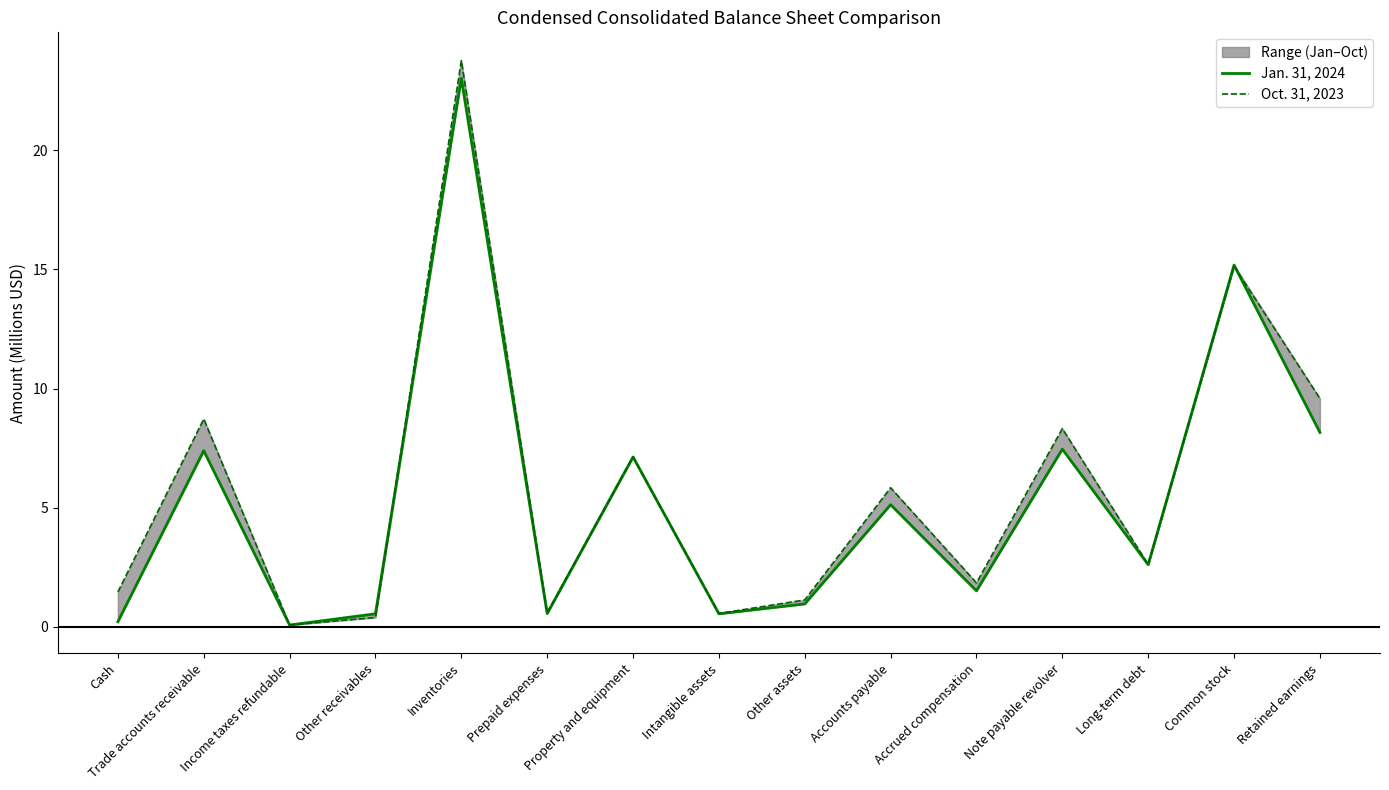

Reading left to right, what are all the values shown in this chart?

Jan. 31, 2024: Cash=0.2	Trade accounts receivable=7.4	Income taxes refundable=0.1	Other receivables=0.6	Inventories=23.0	Prepaid expenses=0.6	Property and equipment=7.1	Intangible assets=0.6	Other assets=1.0	Accounts payable=5.1	Accrued compensation=1.5	Note payable revolver=7.5	Long-term debt=2.6	Common stock=15.2	Retained earnings=8.2
Oct. 31, 2023: Cash=1.5	Trade accounts receivable=8.7	Income taxes refundable=0.1	Other receivables=0.4	Inventories=23.8	Prepaid expenses=0.6	Property and equipment=7.1	Intangible assets=0.6	Other assets=1.1	Accounts payable=5.8	Accrued compensation=1.8	Note payable revolver=8.3	Long-term debt=2.6	Common stock=15.1	Retained earnings=9.6